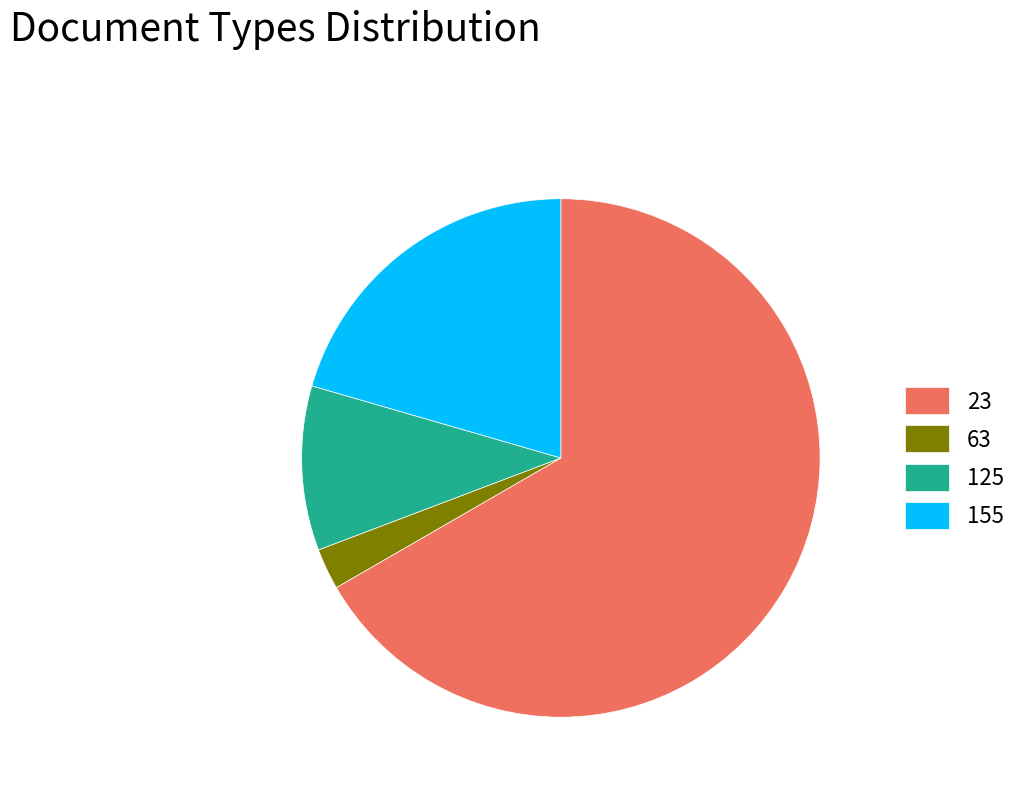

Is it true that 125 is 10% of the pie?

True